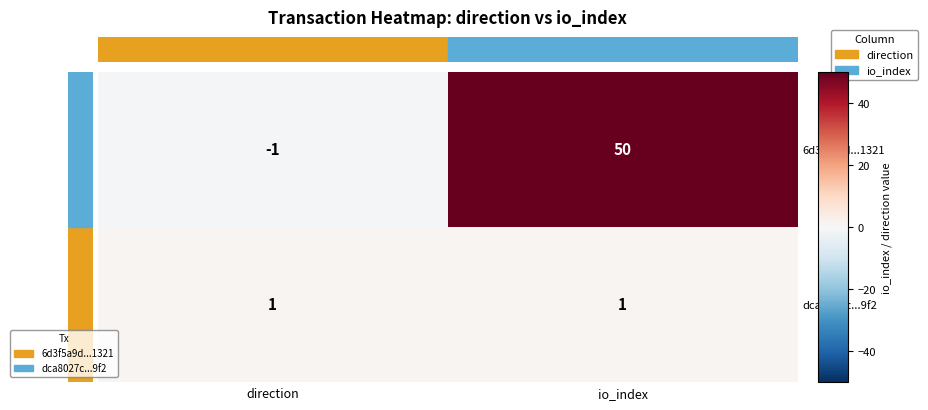

What is the difference between the 6d3f5a9d...1321 values at direction and io_index?

51